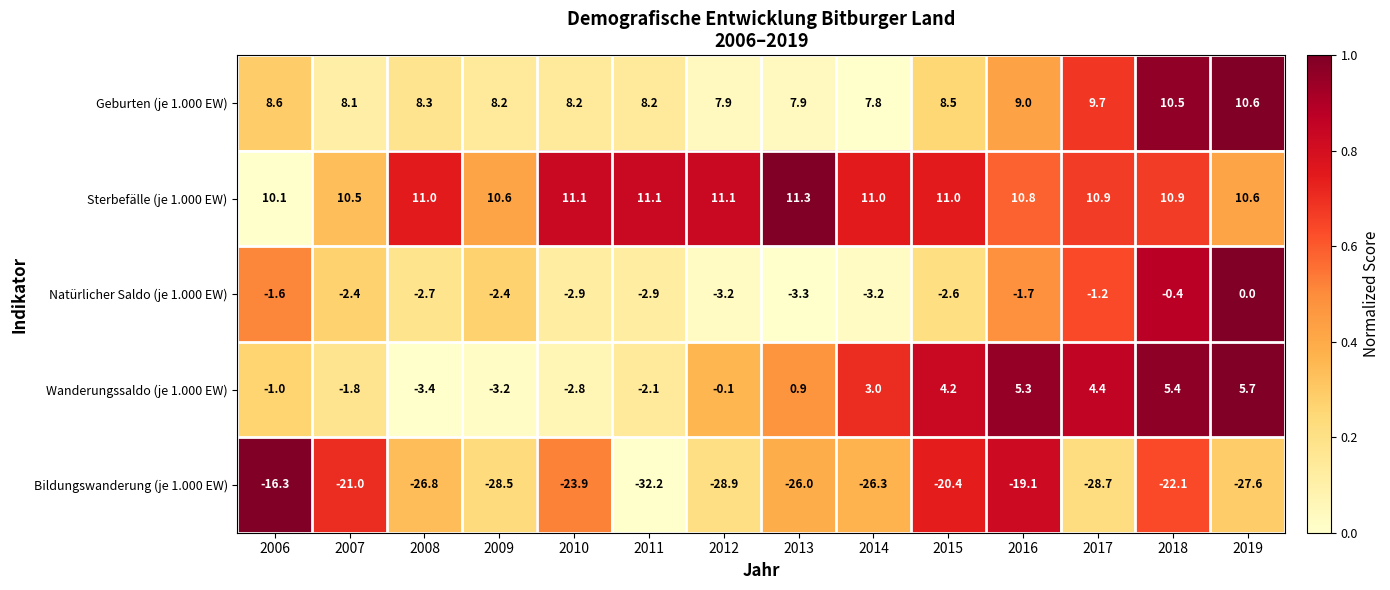

What is the difference between the highest and lowest values at 2016?

29.9